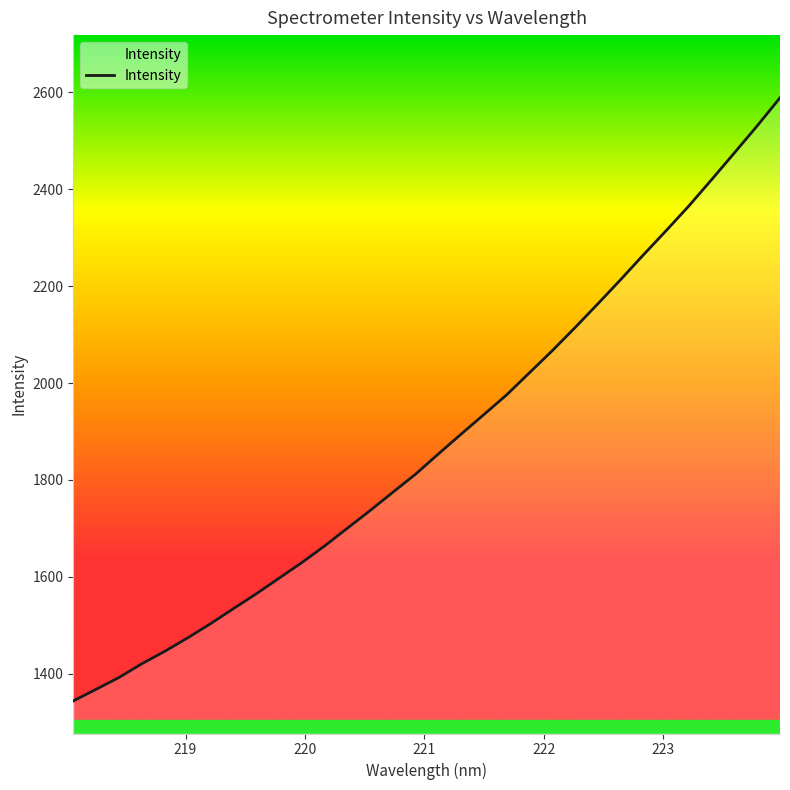

What is the maximum value shown in the chart?

2588.9